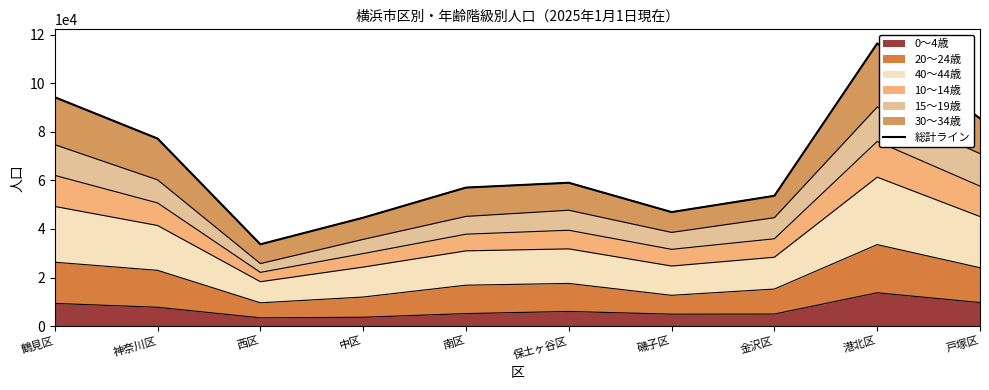

At which category does the chart reach its minimum across all series?

西区